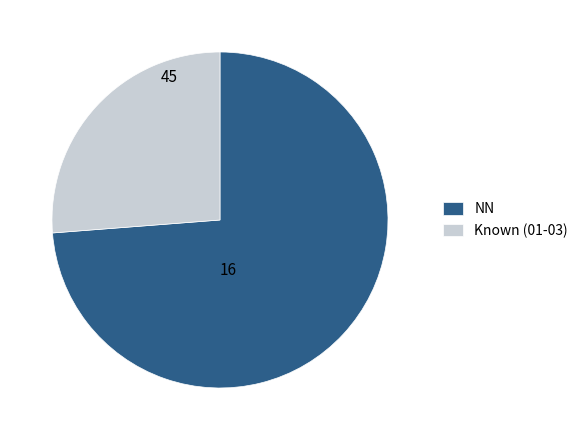

Is there any slice that represents more than half of the pie?

Yes